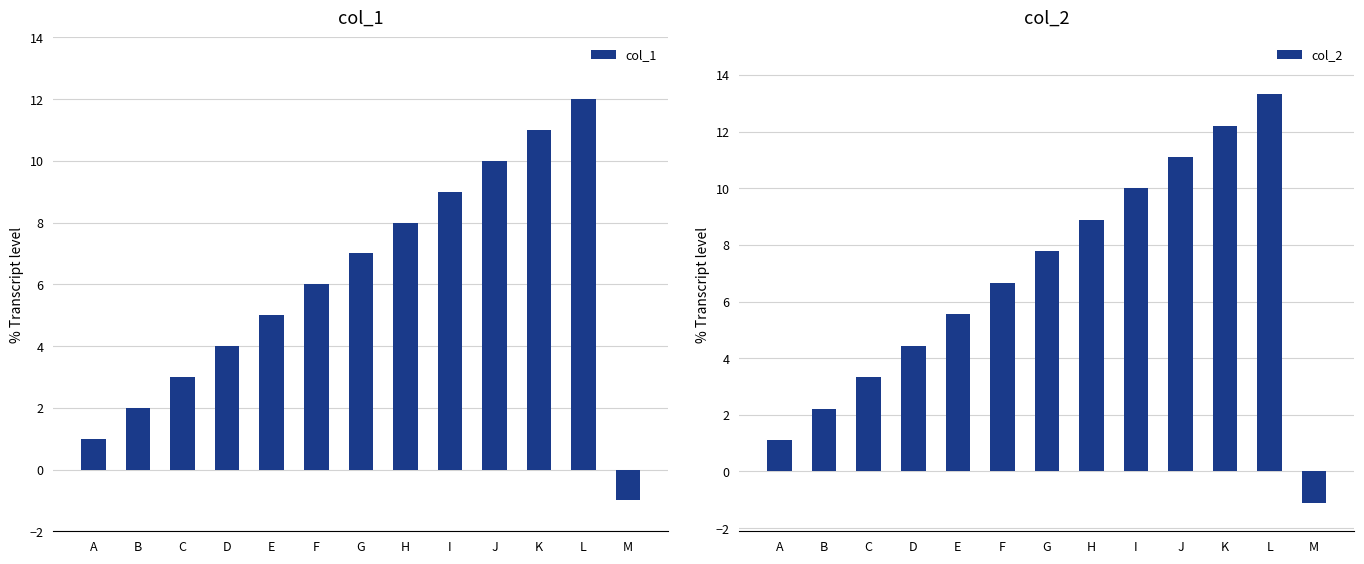

What are all the series names shown in the legend?

col_1, col_2